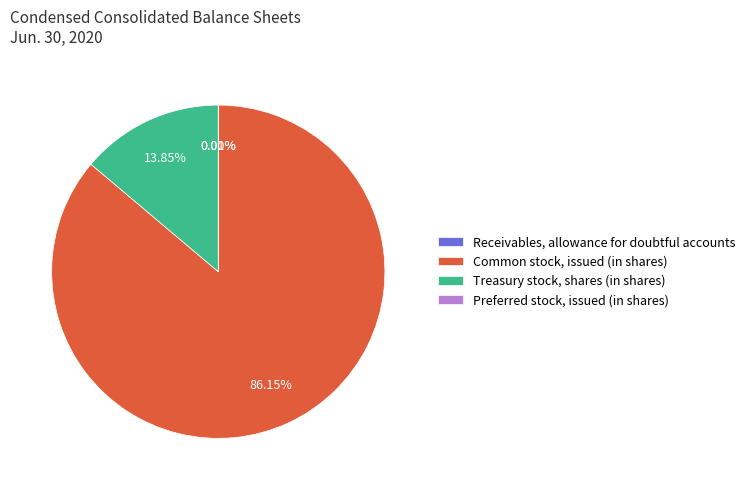

Which slice is the largest?

Common stock, issued (in shares)